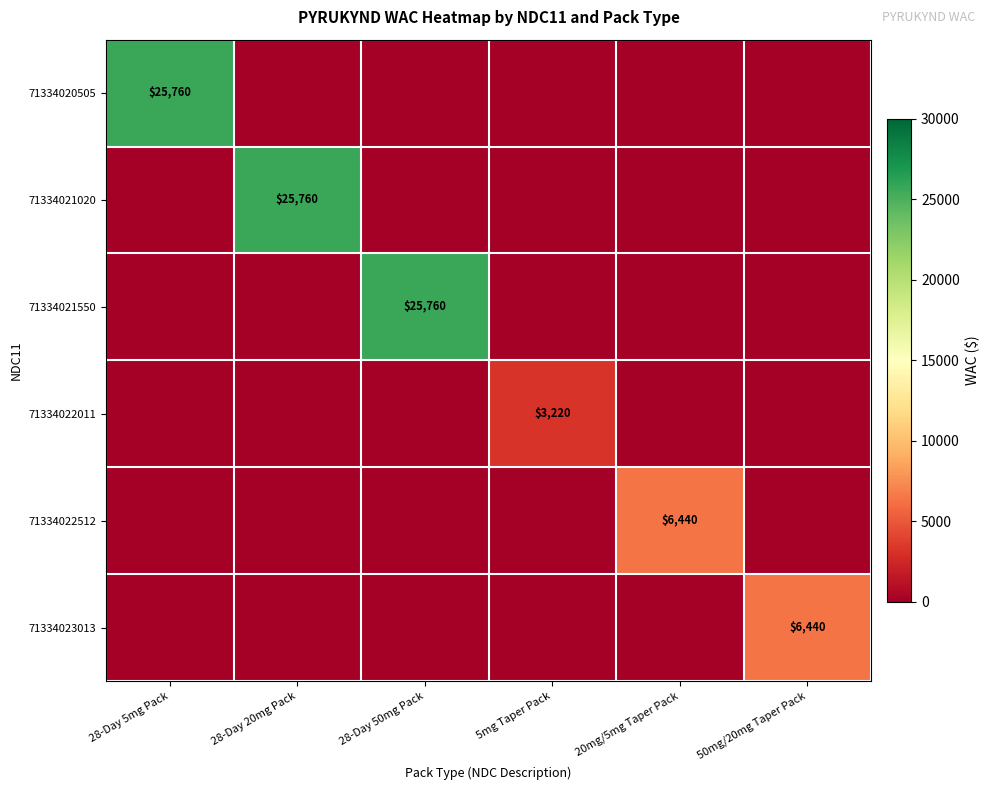

At how many categories does at least one series exceed 14868?

3